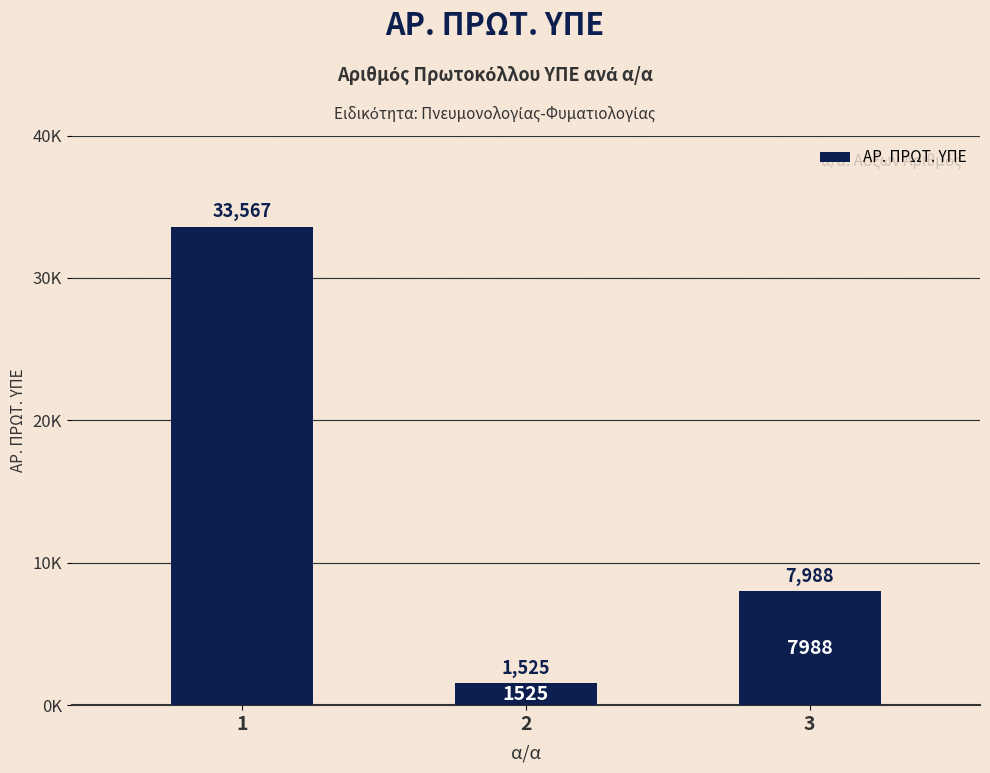

At which category does the chart reach its peak across all series?

1